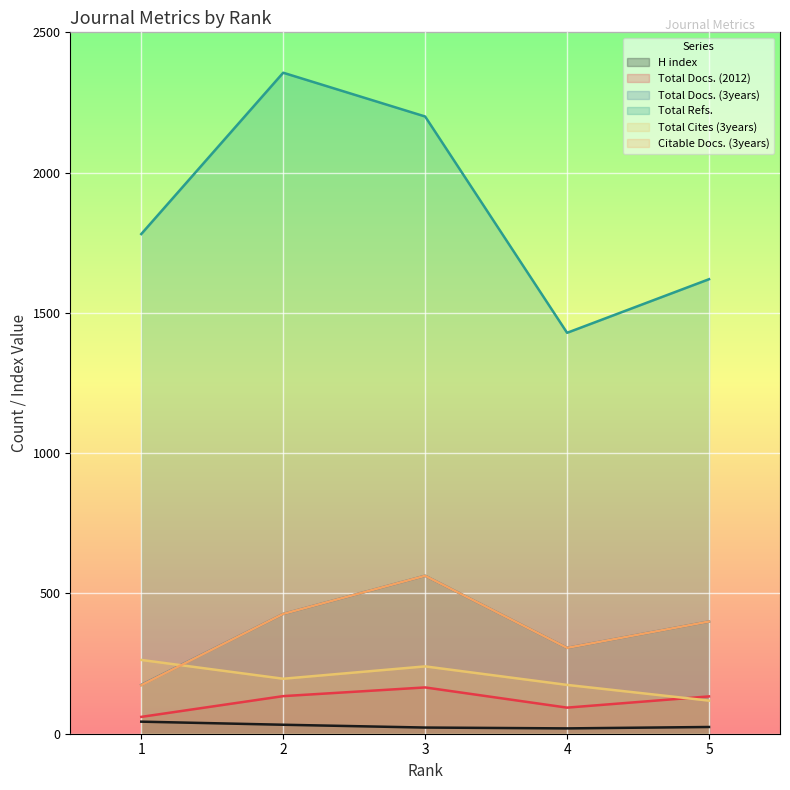

Rank the series at 1 from highest to lowest value.

Total Refs., Total Cites (3years), Total Docs. (3years), Citable Docs. (3years), Total Docs. (2012), H index